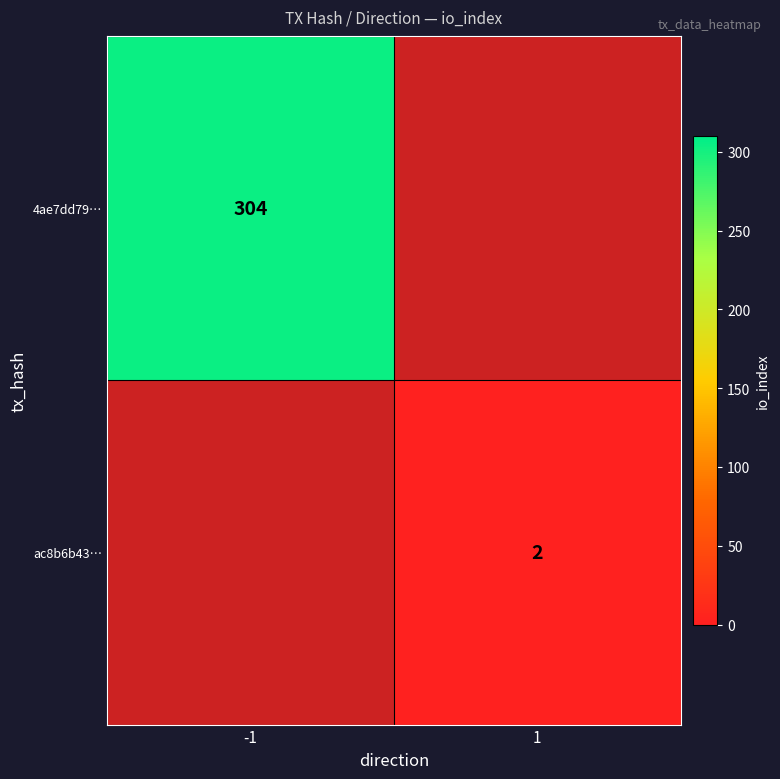

True or false: 4ae7dd79… has a value of 304 at -1.

True